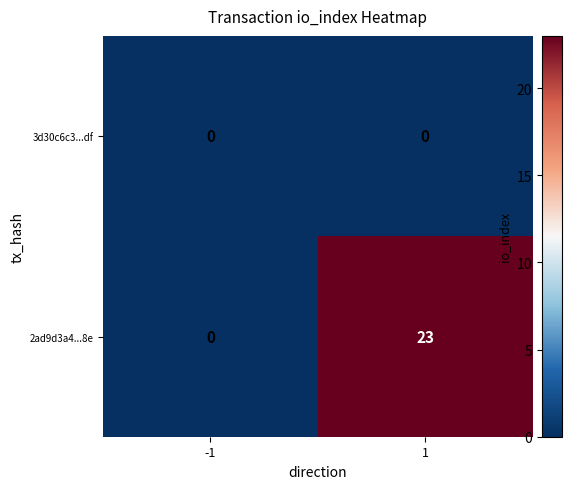

Reading right to left, list all the values displayed in this chart.

3d30c6c3...df: 0	0
2ad9d3a4...8e: 23	0